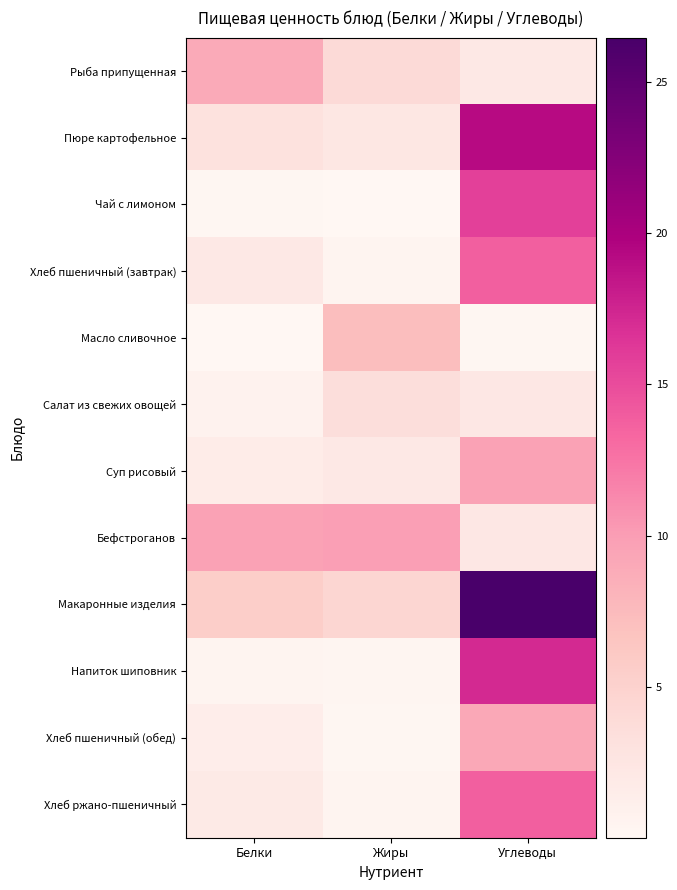

At how many categories does at least one series exceed 14?

1